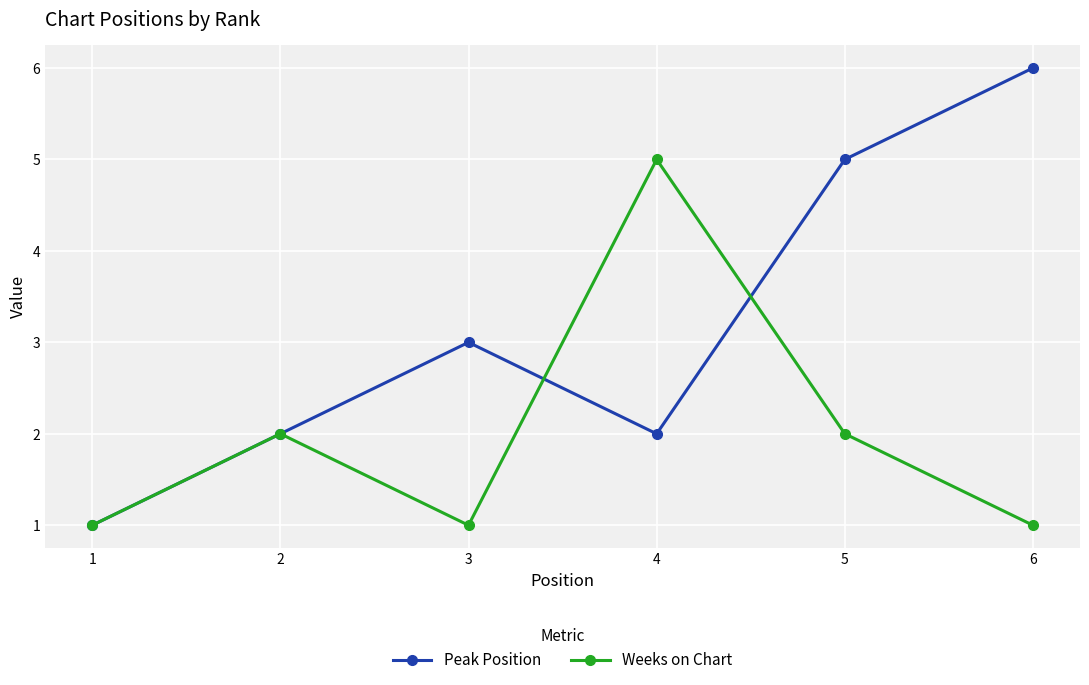

Is it true that Weeks on Chart equals 1 at 1?

True